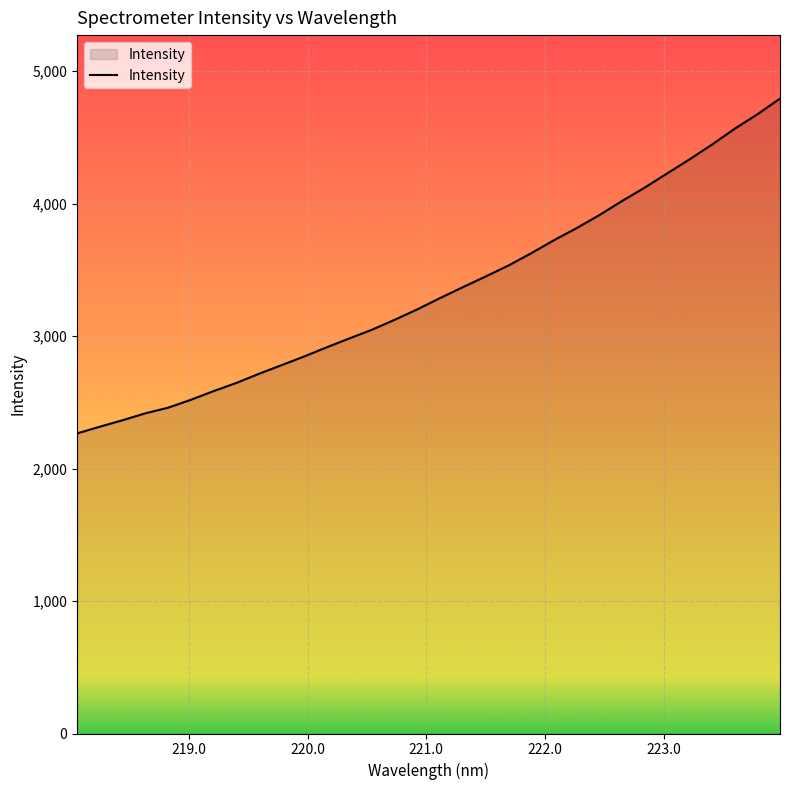

What is the difference between the maximum and minimum values?

2527.5